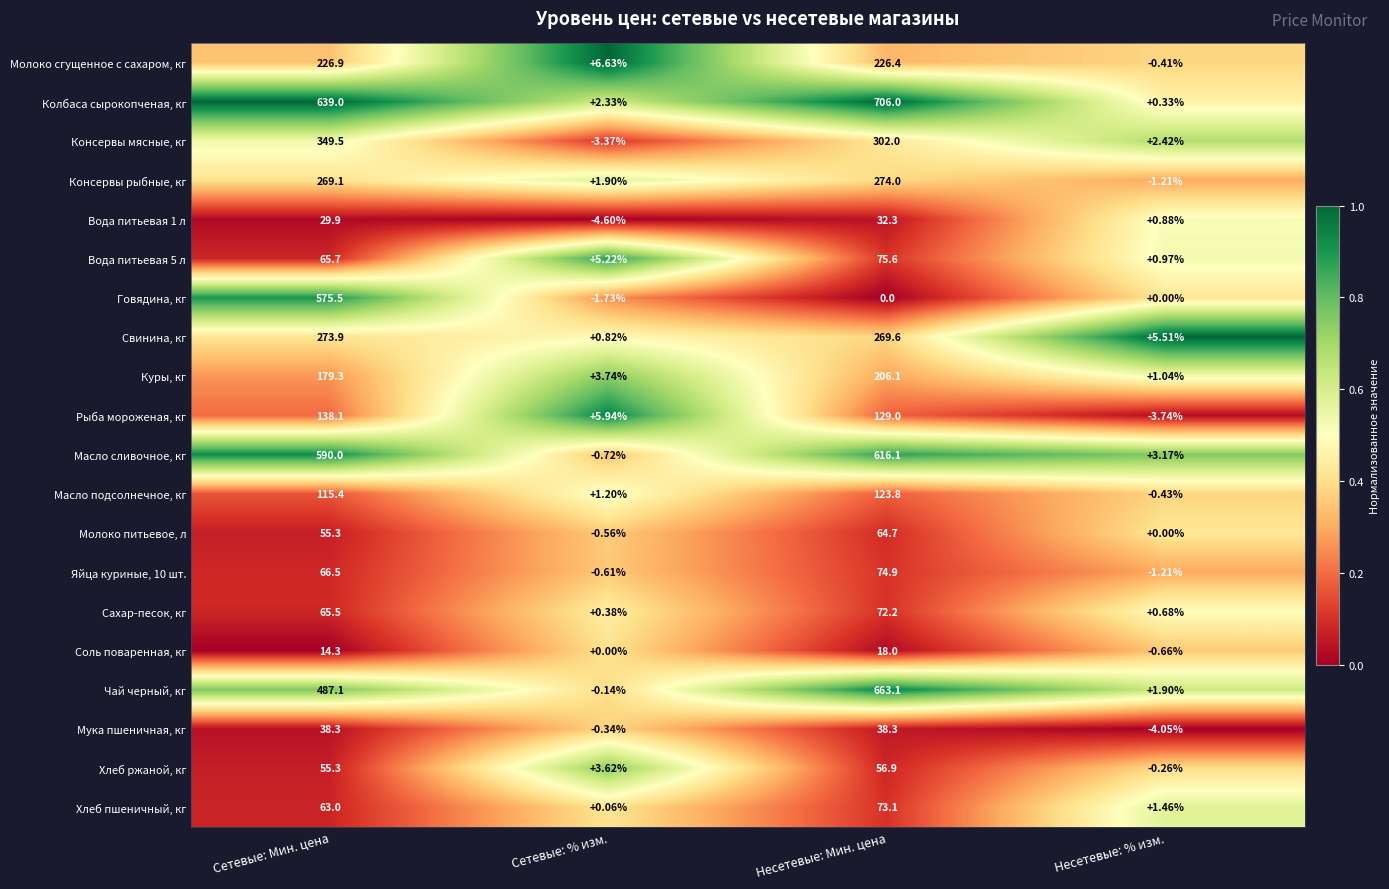

At which label does Яйца куриные, 10 шт. reach its peak?

Несетевые: Мин. цена